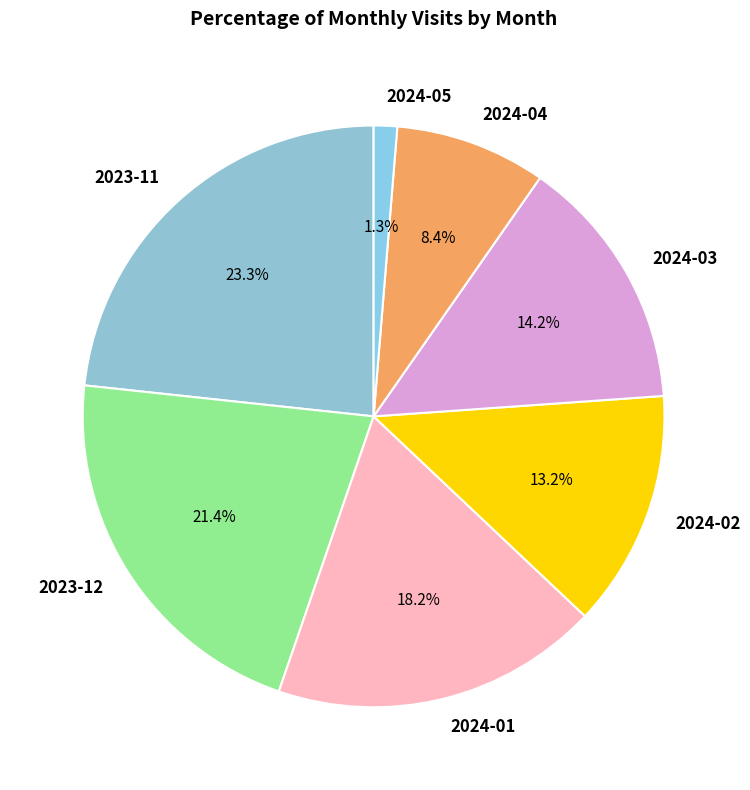

To the nearest percent, what is the combined percentage of 2024-03 and 2024-02?

27%